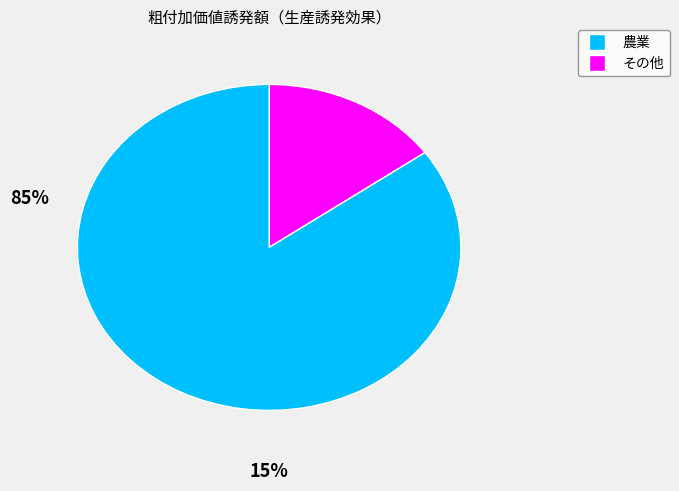

Which slice is the largest?

農業